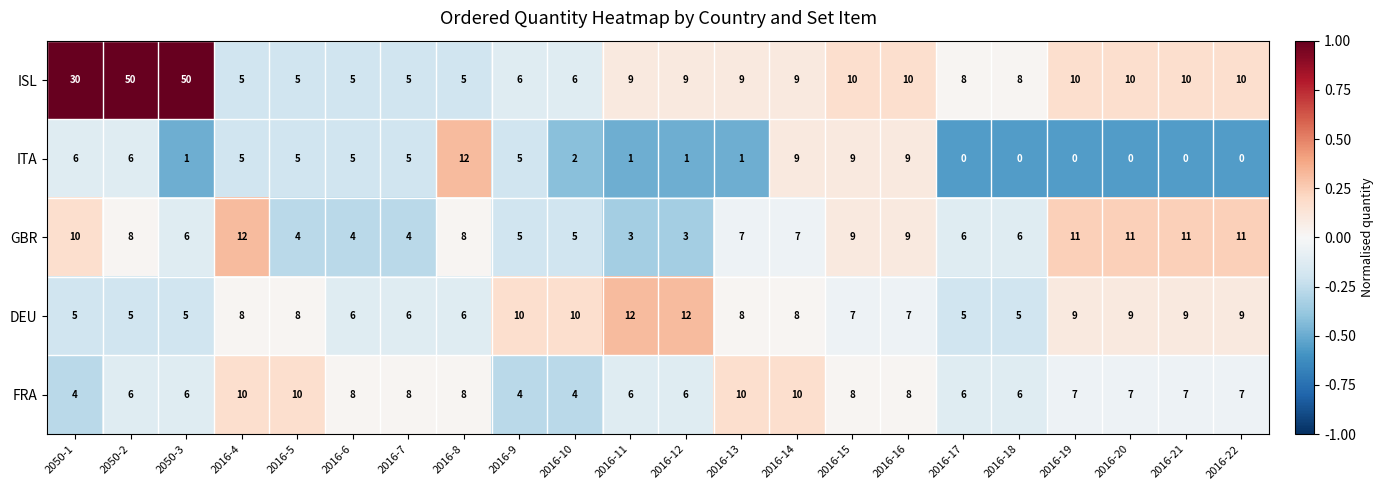

Which series has the largest total across all categories?

ISL